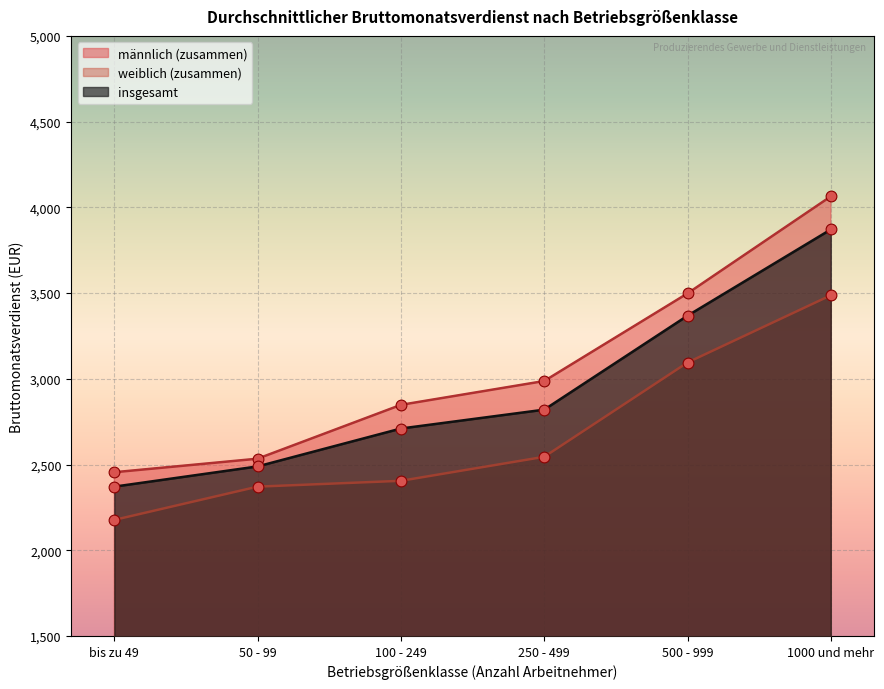

What is the total value across all series at 500 - 999?

9961